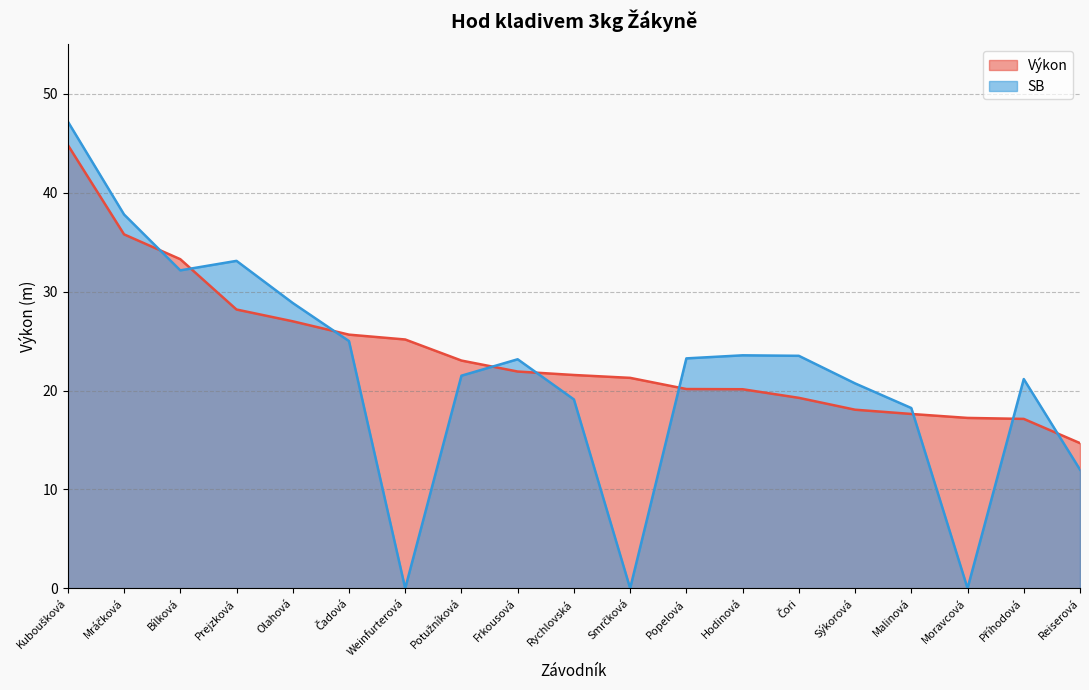

Which series has the largest total across all categories?

Výkon